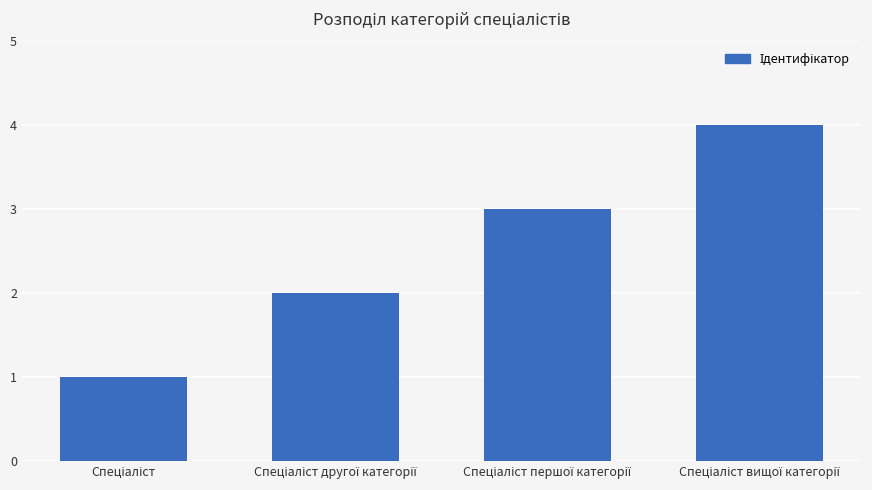

What is the greatest value displayed?

4